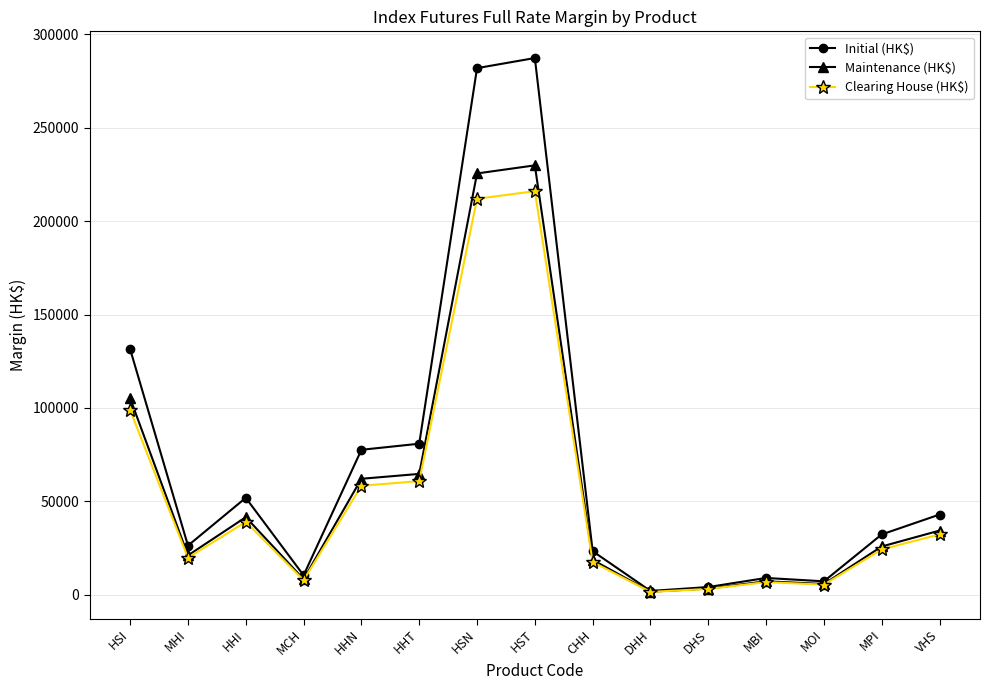

What are all the series names shown in the legend?

Initial (HK$), Maintenance (HK$), Clearing House (HK$)